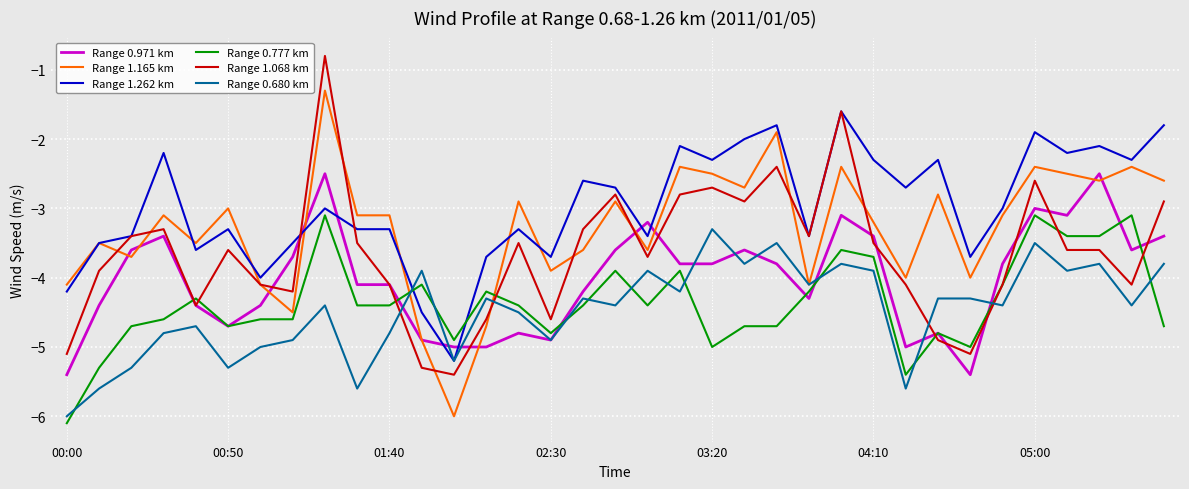

True or false: Range 1.068 km and Range 0.680 km intersect in this chart.

True